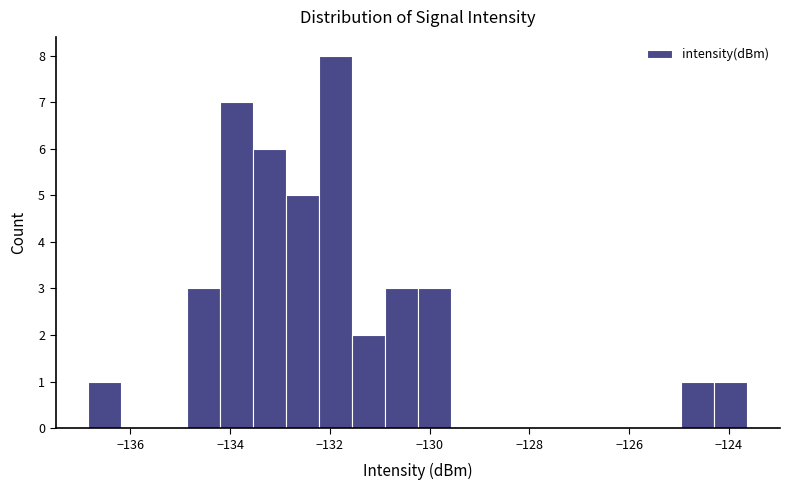

Read against the x-axis, roughly where is the centre of the tallest bar?

-131.8